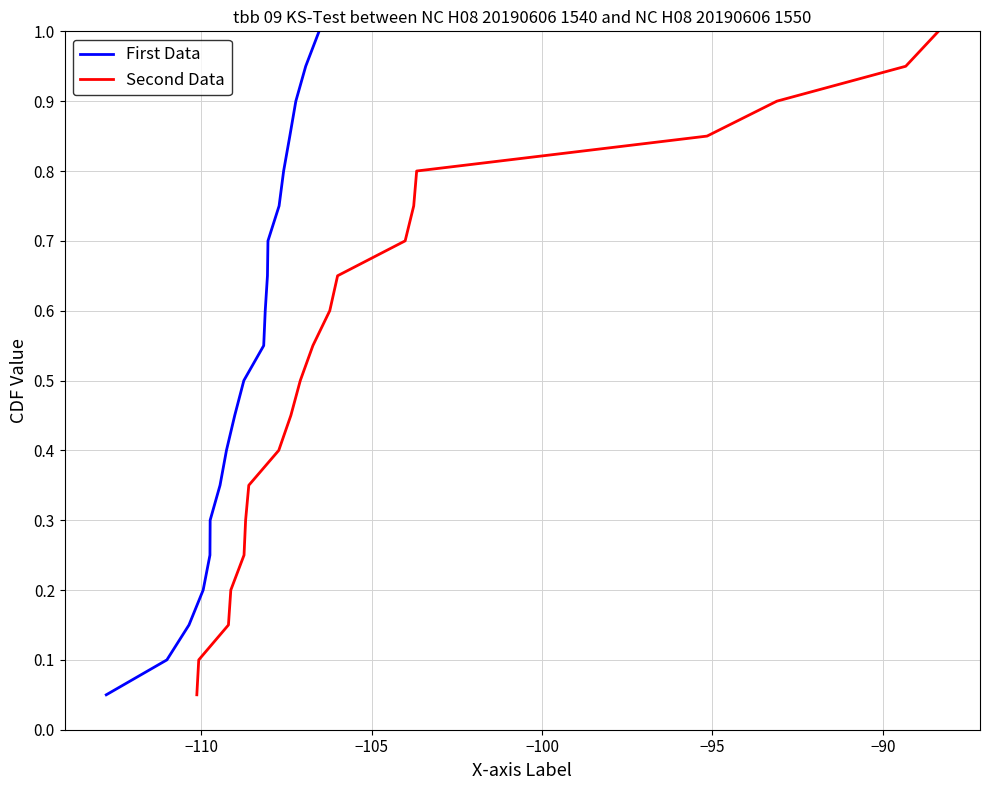

Is this an area chart (filled region under the line)?

No